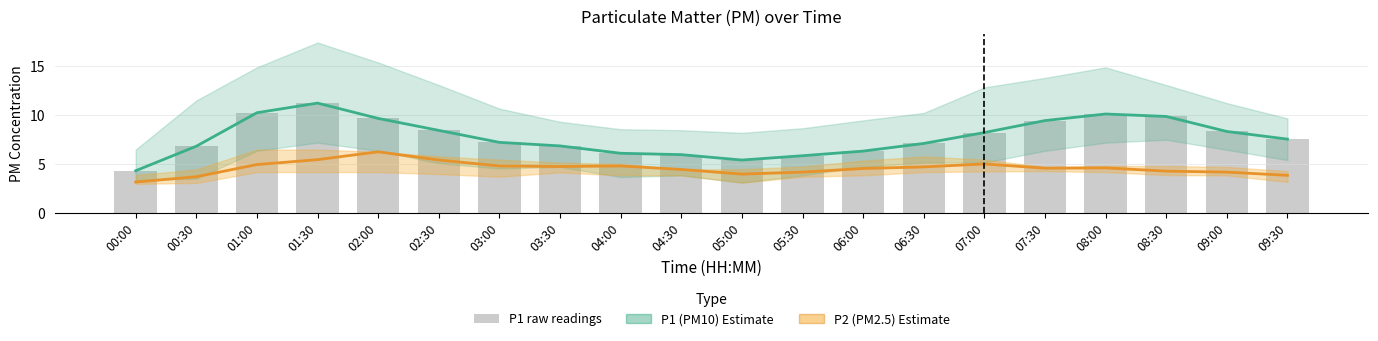

Reading left to right, list all the values displayed in this chart.

P1 (PM10): 00:00=4.3	00:30=6.8	01:00=10.2	01:30=11.2	02:00=9.7	02:30=8.4	03:00=7.2	03:30=6.9	04:00=6.1	04:30=6.0	05:00=5.4	05:30=5.9	06:00=6.3	06:30=7.1	07:00=8.2	07:30=9.4	08:00=10.1	08:30=9.9	09:00=8.3	09:30=7.6
P2 (PM2.5): 00:00=3.2	00:30=3.7	01:00=5.0	01:30=5.5	02:00=6.3	02:30=5.4	03:00=4.8	03:30=4.8	04:00=4.8	04:30=4.5	05:00=4.0	05:30=4.2	06:00=4.6	06:30=4.7	07:00=5.0	07:30=4.6	08:00=4.6	08:30=4.3	09:00=4.2	09:30=3.9
P1 raw: 00:00=4.3	00:30=6.8	01:00=10.2	01:30=11.2	02:00=9.7	02:30=8.4	03:00=7.2	03:30=6.9	04:00=6.1	04:30=6.0	05:00=5.4	05:30=5.9	06:00=6.3	06:30=7.1	07:00=8.2	07:30=9.4	08:00=10.1	08:30=9.9	09:00=8.3	09:30=7.6